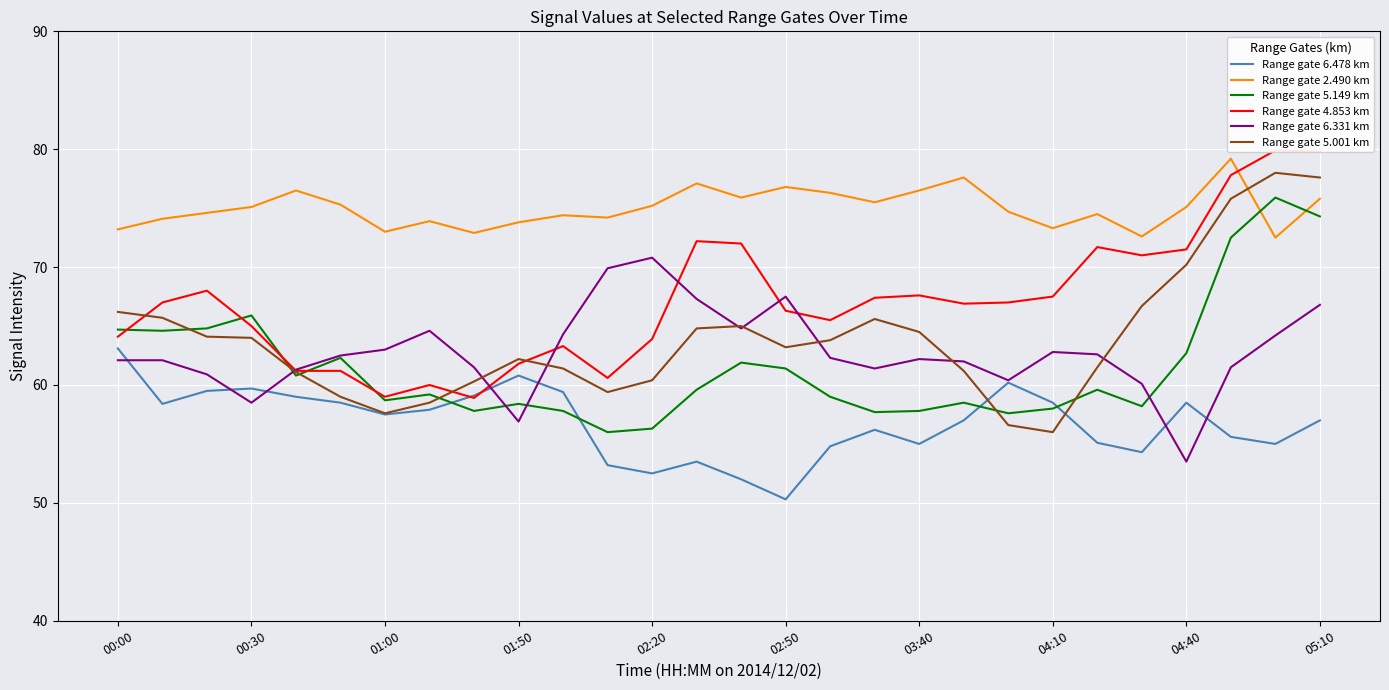

At which label is Range gate 6.478 km closest to 56?

17